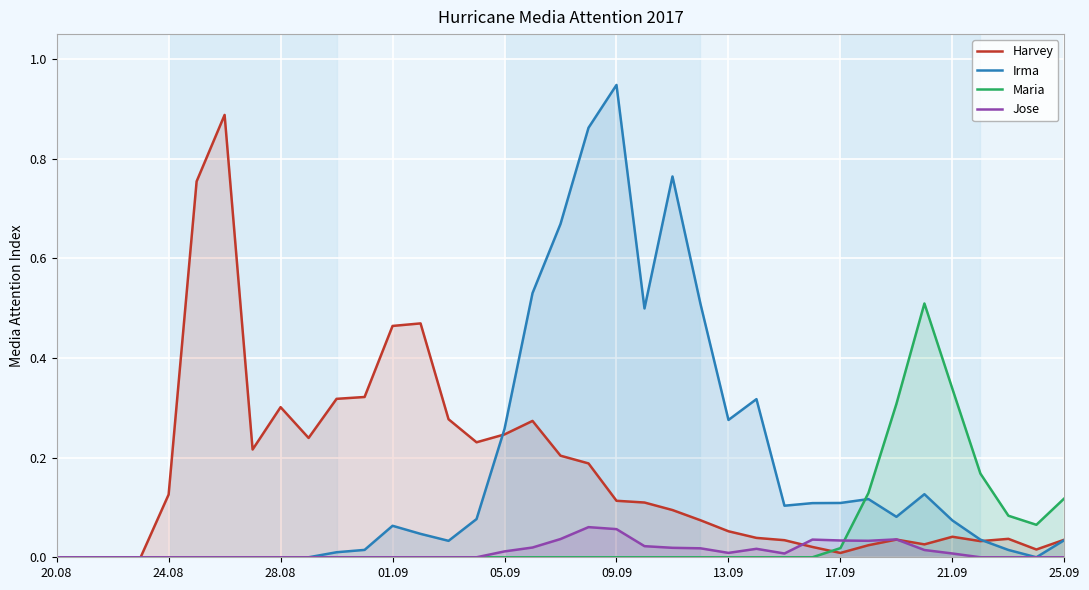

List the series in order of their peak value, highest first.

Irma, Harvey, Maria, Jose